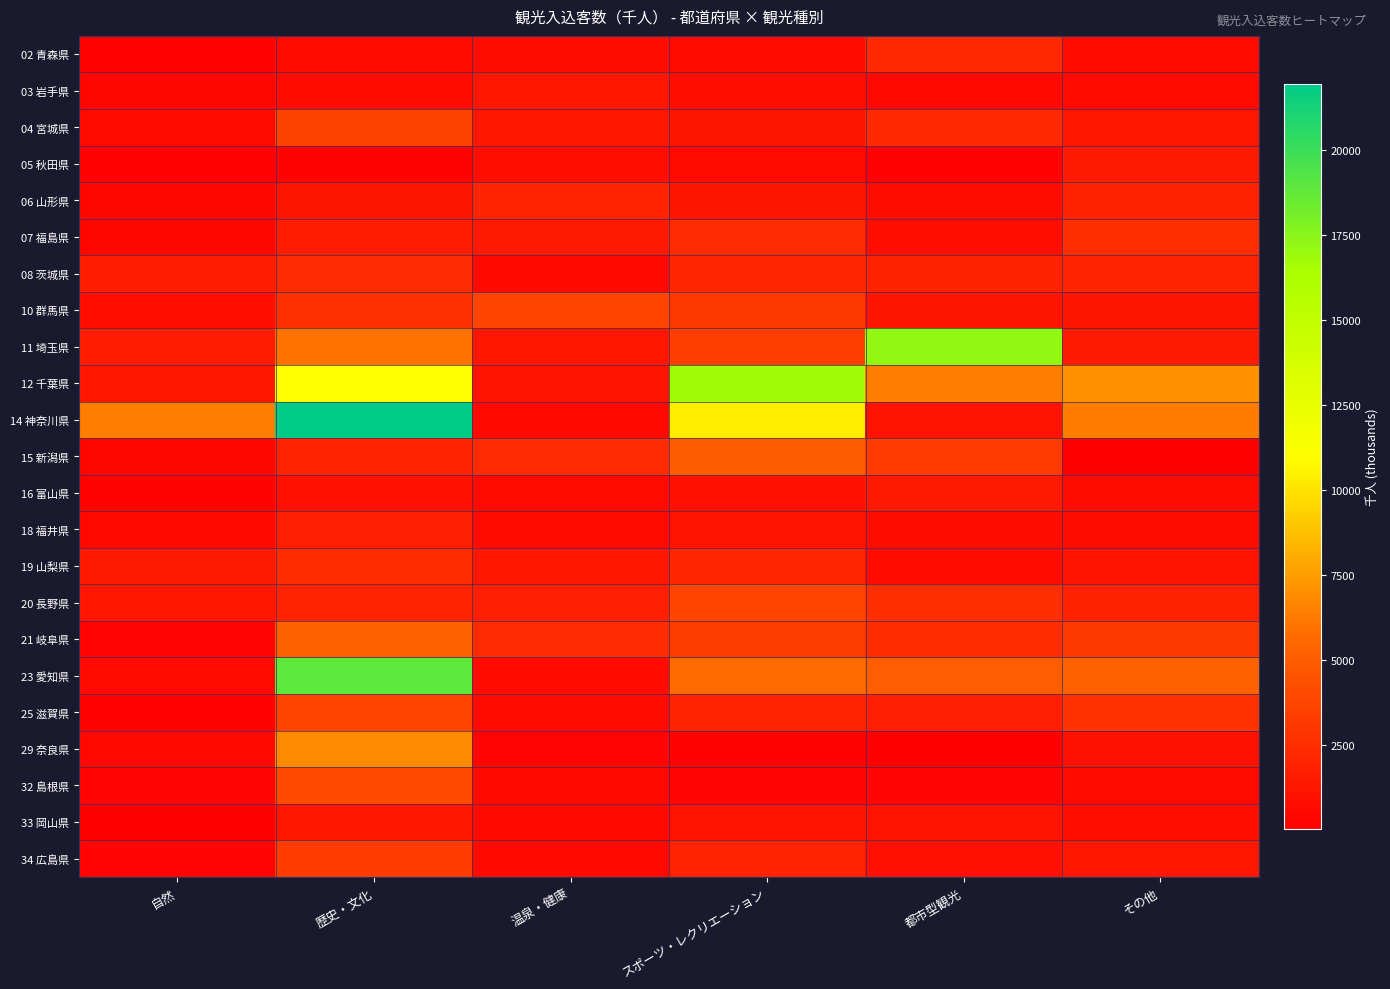

Reading left to right, what are all the values shown in this chart?

02 青森県: 自然=167.3	歴史・文化=561.7	温泉・健康=785.2	スポーツ・レクリエーション=586.2	都市型観光=2307.1	その他=691.3
03 岩手県: 自然=453.6	歴史・文化=716.0	温泉・健康=1305.0	スポーツ・レクリエーション=821.2	都市型観光=496.2	その他=632.6
04 宮城県: 自然=563.7	歴史・文化=3571.1	温泉・健康=1311.5	スポーツ・レクリエーション=1158.3	都市型観光=2303.4	その他=1297.2
05 秋田県: 自然=182.0	歴史・文化=286.6	温泉・健康=851.2	スポーツ・レクリエーション=597.7	都市型観光=166.0	その他=1520.0
06 山形県: 自然=397.8	歴史・文化=1223.1	温泉・健康=2038.3	スポーツ・レクリエーション=1198.7	都市型観光=757.8	その他=1877.1
07 福島県: 自然=419.6	歴史・文化=1625.5	温泉・健康=1468.2	スポーツ・レクリエーション=2369.6	都市型観光=810.8	その他=2592.8
08 茨城県: 自然=1650.2	歴史・文化=2370.3	温泉・健康=489.0	スポーツ・レクリエーション=2138.6	都市型観光=1901.5	その他=2019.4
10 群馬県: 自然=856.8	歴史・文化=2663.3	温泉・健康=3644.2	スポーツ・レクリエーション=3069.4	都市型観光=1178.8	その他=1218.1
11 埼玉県: 自然=1649.2	歴史・文化=6001.0	温泉・健康=1315.7	スポーツ・レクリエーション=3387.6	都市型観光=17197.2	その他=1557.6
12 千葉県: 自然=1278.1	歴史・文化=11151.5	温泉・健康=1145.8	スポーツ・レクリエーション=16764.8	都市型観光=6403.2	その他=7086.2
14 神奈川県: 自然=6408.9	歴史・文化=21953.3	温泉・健康=534.2	スポーツ・レクリエーション=10325.0	都市型観光=1127.4	その他=6338.3
15 新潟県: 自然=380.7	歴史・文化=1968.9	温泉・健康=2405.3	スポーツ・レクリエーション=4995.7	都市型観光=3128.2	その他=52.9
16 富山県: 自然=251.7	歴史・文化=918.6	温泉・健康=584.9	スポーツ・レクリエーション=901.9	都市型観光=1428.9	その他=769.0
18 福井県: 自然=492.2	歴史・文化=1677.1	温泉・健康=570.5	スポーツ・レクリエーション=1091.7	都市型観光=772.9	その他=763.8
19 山梨県: 自然=1416.4	歴史・文化=2458.5	温泉・健康=1246.1	スポーツ・レクリエーション=2173.7	都市型観光=649.5	その他=1071.4
20 長野県: 自然=1273.6	歴史・文化=1965.1	温泉・健康=1701.3	スポーツ・レクリエーション=3800.1	都市型観光=2581.9	その他=1903.6
21 岐阜県: 自然=310.8	歴史・文化=5218.7	温泉・健康=2411.1	スポーツ・レクリエーション=3299.1	都市型観光=2473.8	その他=3100.5
23 愛知県: 自然=624.6	歴史・文化=18950.4	温泉・健康=712.9	スポーツ・レクリエーション=5767.3	都市型観光=5109.6	その他=5315.2
25 滋賀県: 自然=157.7	歴史・文化=3642.8	温泉・健康=560.9	スポーツ・レクリエーション=2084.0	都市型観光=1691.3	その他=2829.0
29 奈良県: 自然=500.2	歴史・文化=6822.4	温泉・健康=338.7	スポーツ・レクリエーション=257.4	都市型観光=37.1	その他=1042.7
32 島根県: 自然=342.5	歴史・文化=4059.5	温泉・健康=523.0	スポーツ・レクリエーション=330.2	都市型観光=349.6	その他=583.2
33 岡山県: 自然=94.6	歴史・文化=1299.0	温泉・健康=545.8	スポーツ・レクリエーション=1097.9	都市型観光=1072.4	その他=825.0
34 広島県: 自然=305.9	歴史・文化=3259.2	温泉・健康=526.6	スポーツ・レクリエーション=1932.4	都市型観光=977.8	その他=1255.1